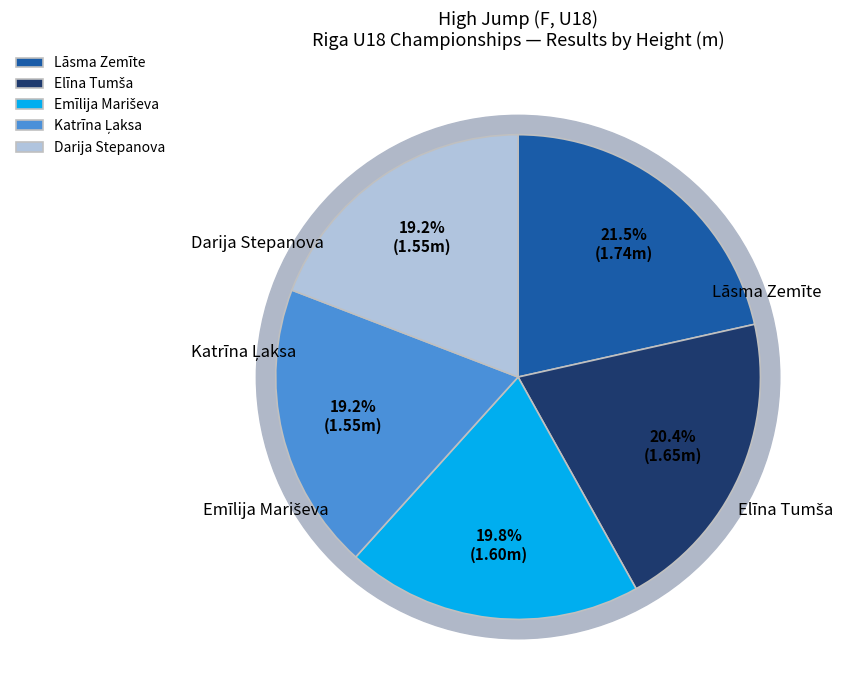

To the nearest percent, what is the difference between the Lāsma Zemīte and Elīna Tumša slice percentages?

1%